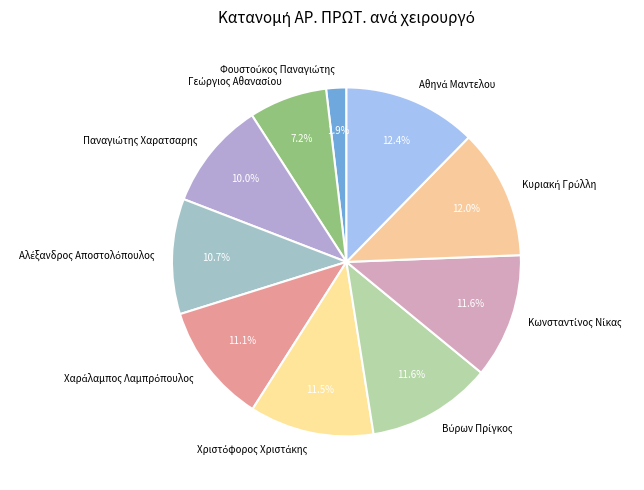

Is there a majority slice in this chart?

No